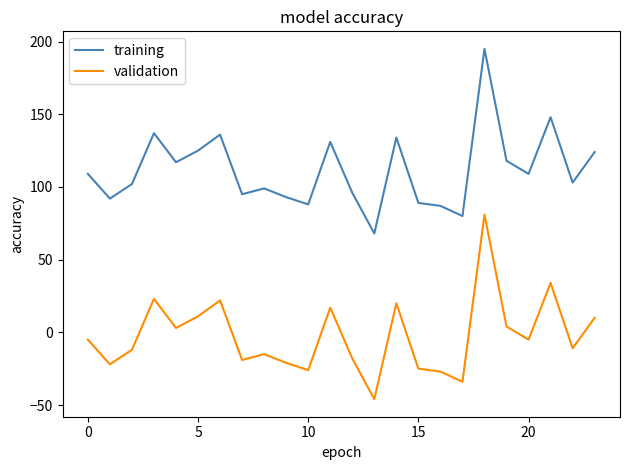

What is the difference between the second highest and minimum values in the validation series?

80